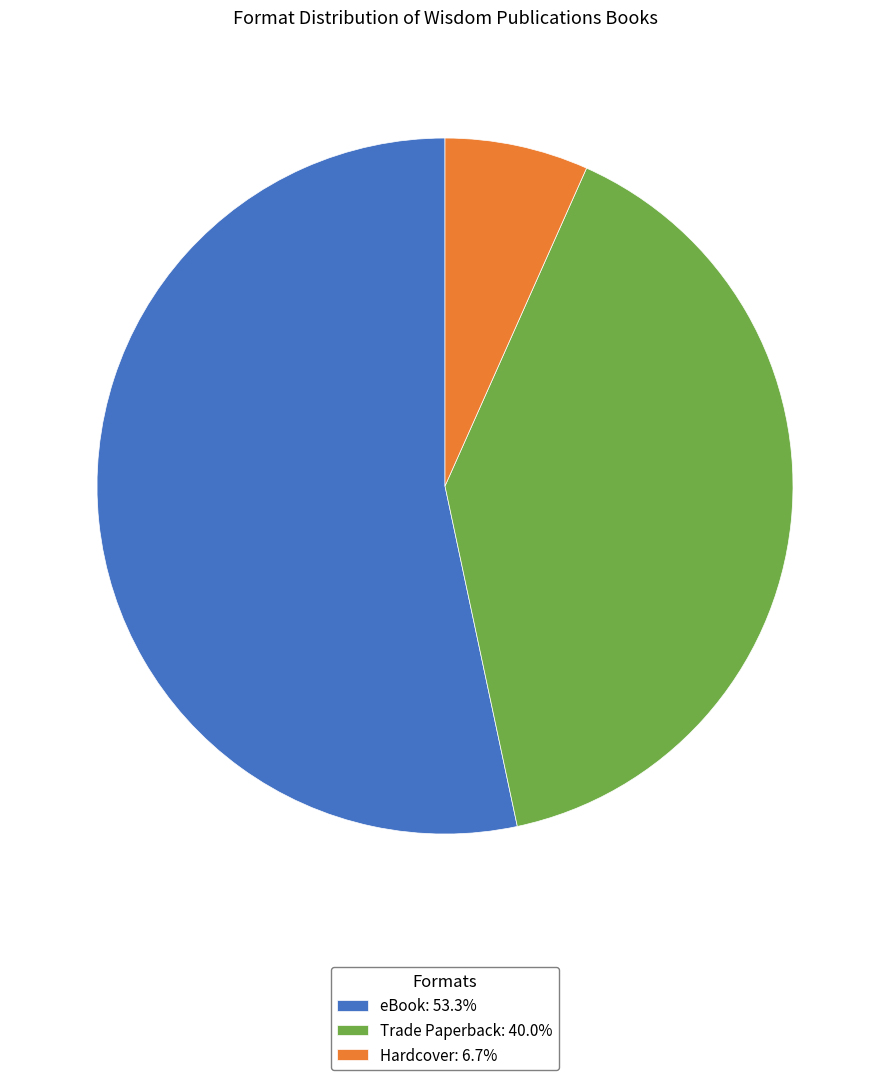

How many slices are in this pie chart?

3